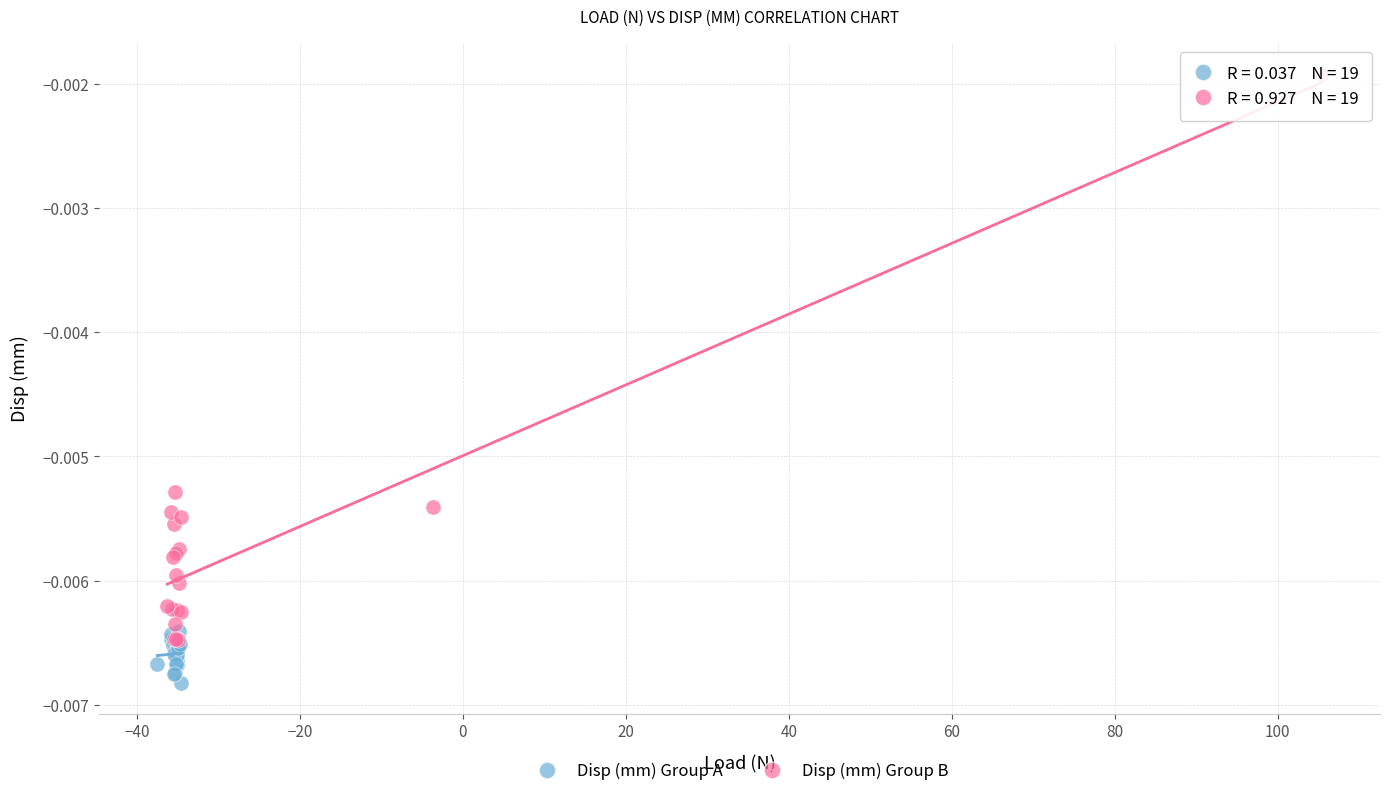

What are all the series names shown in the legend?

Disp (mm) Group A, Disp (mm) Group B